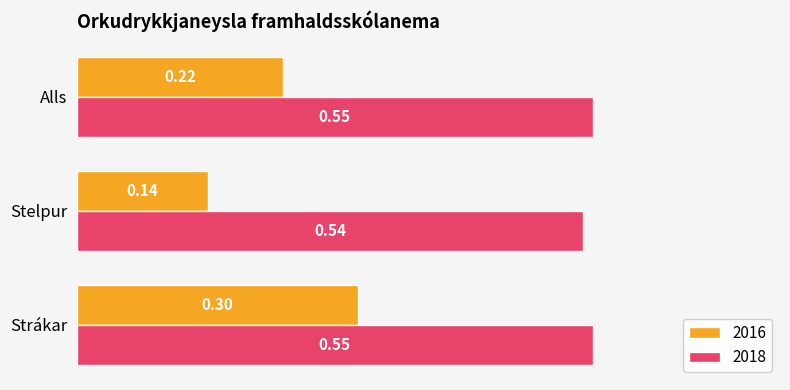

Which series changed the most between Strákar and Alls?

2016